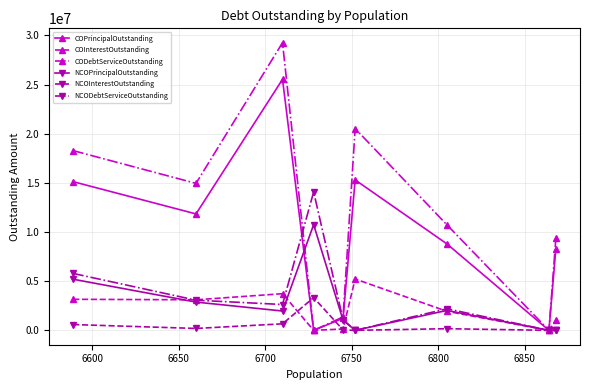

How many lines are shown in the chart?

6